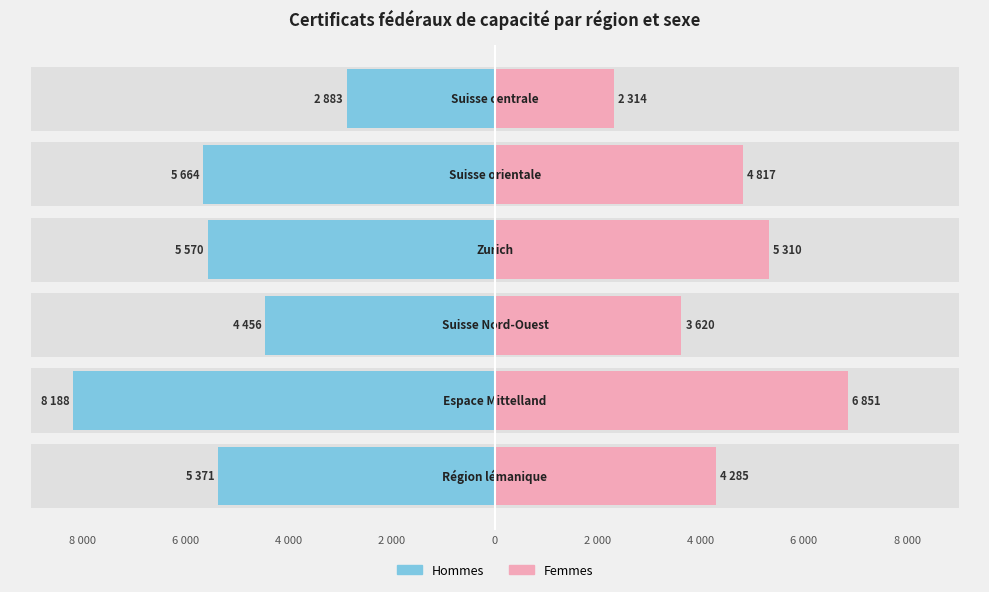

Count the number of categories in the chart.

6